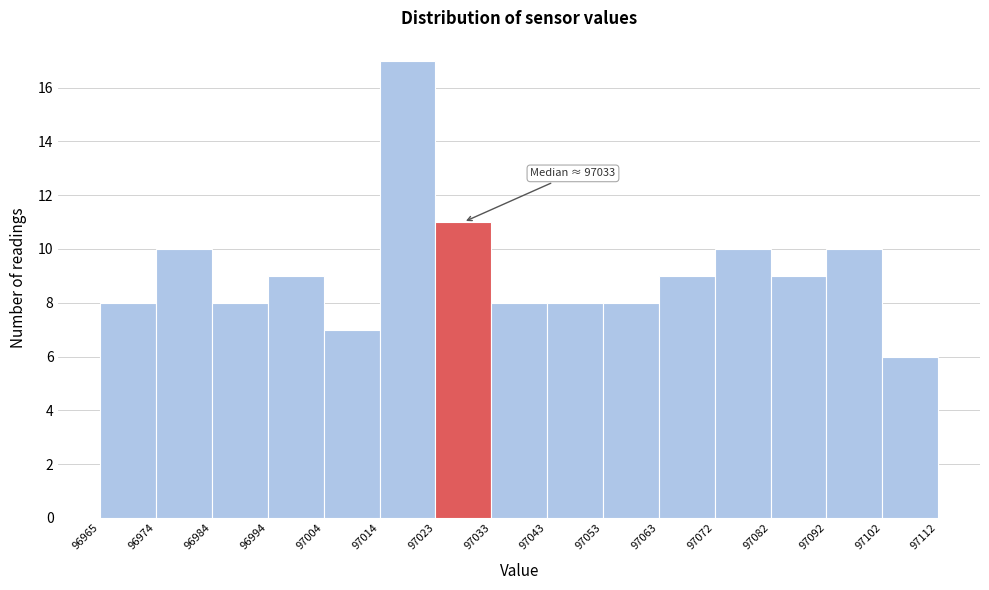

Which range on the x-axis has the tallest bar?

97014 to 97023